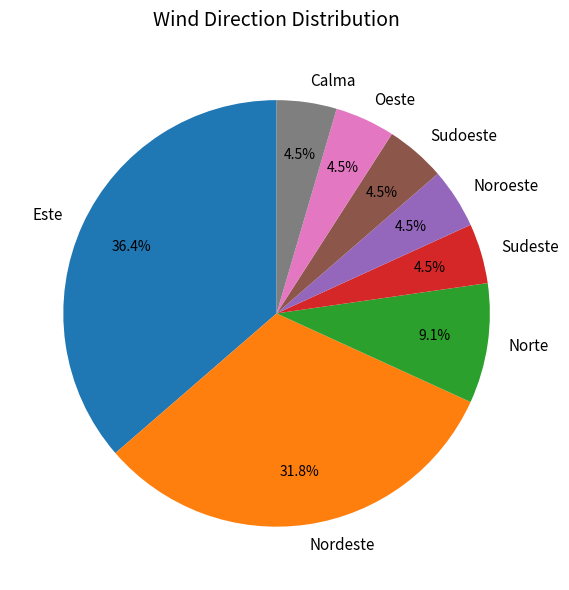

How many slices are in this pie chart?

8